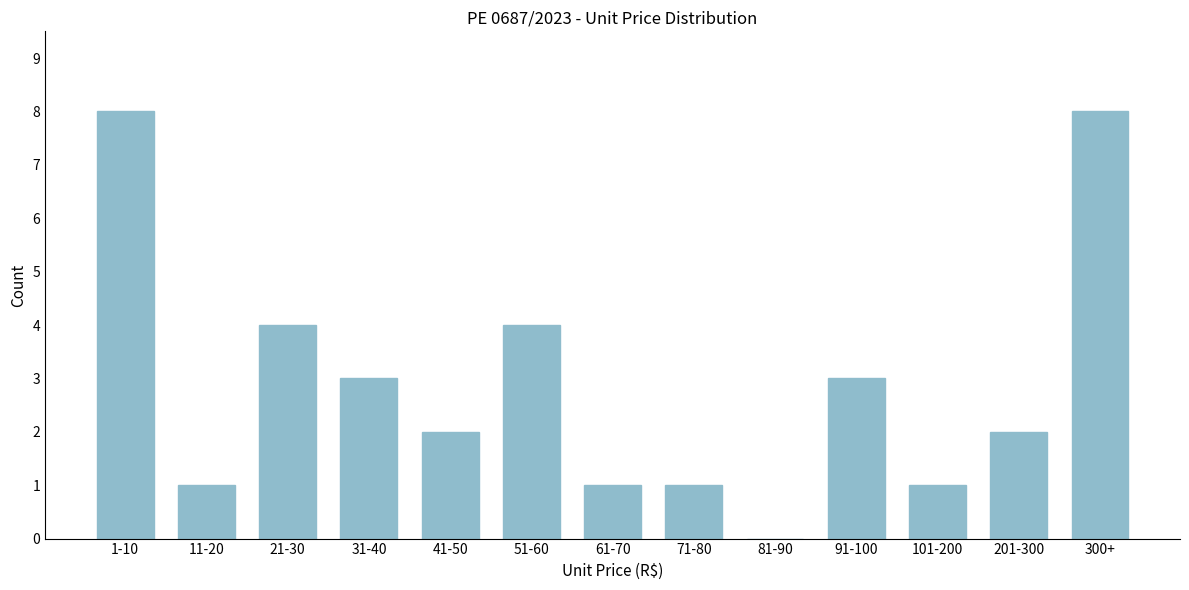

Reading left to right, extract all data points from this chart.

1-10=8	11-20=1	21-30=4	31-40=3	41-50=2	51-60=4	61-70=1	71-80=1	81-90=0	91-100=3	101-200=1	201-300=2	300+=8